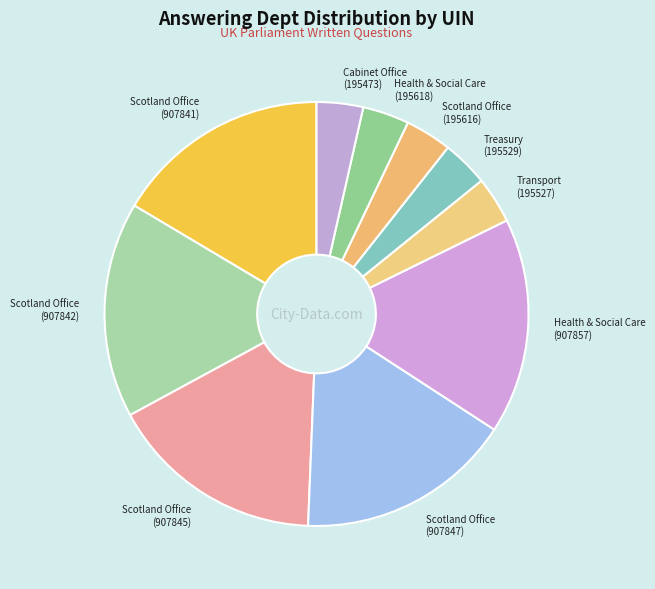

What is the ratio of the value at Cabinet Office (195473) to the value at Health & Social Care (195618)?

1.0